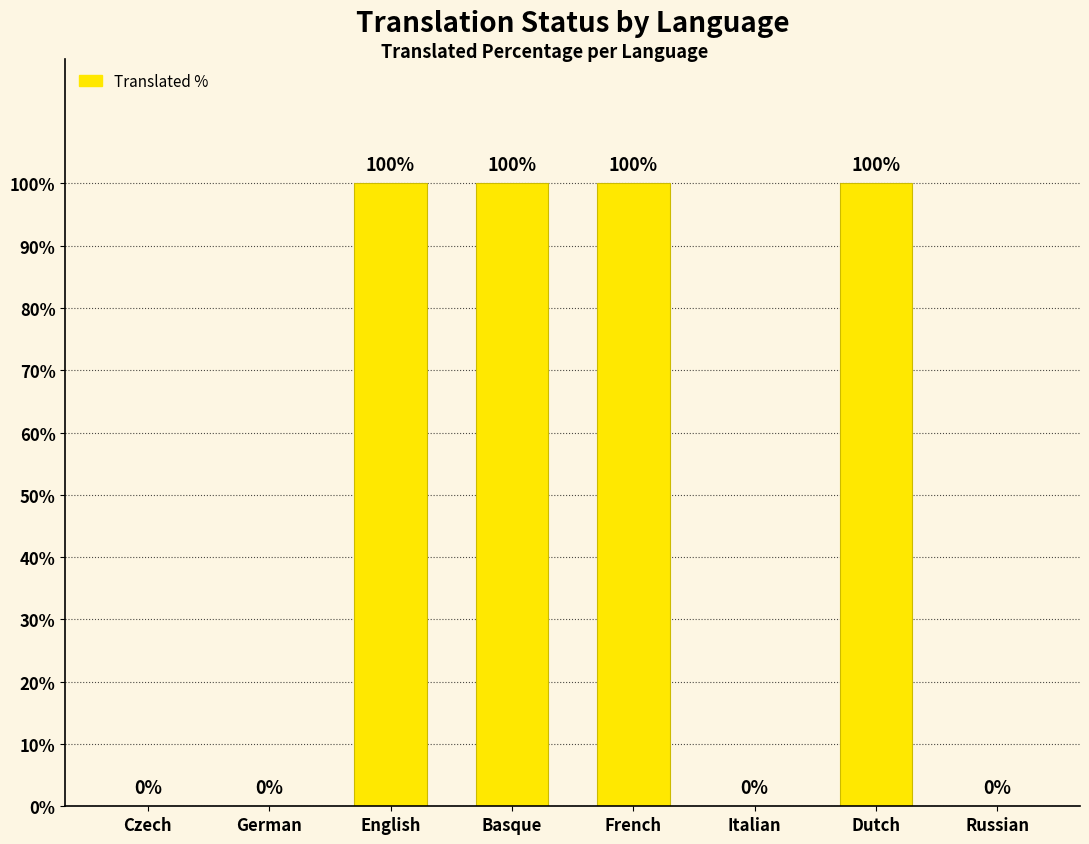

What is the sum of all values?

400